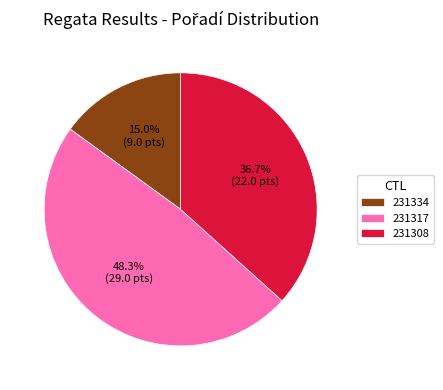

Is there any slice that represents more than half of the pie?

No